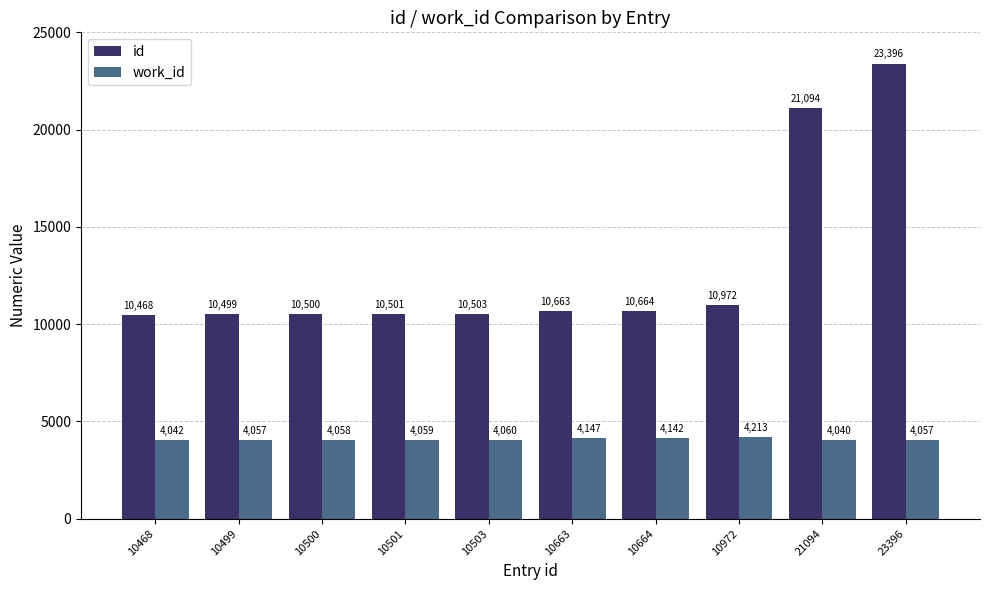

Does the chart contain stacked bars?

No